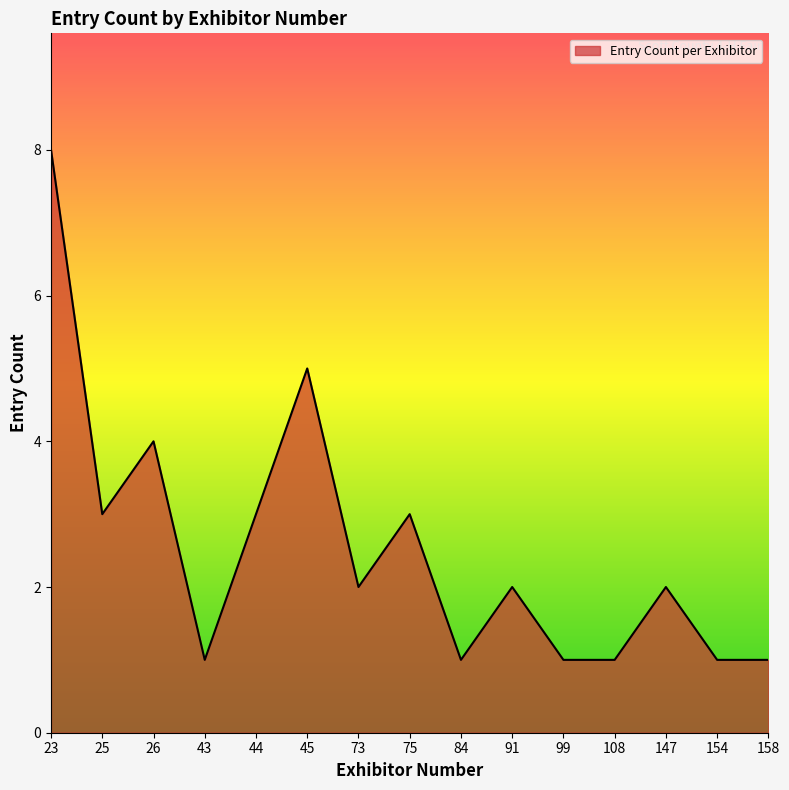

Where is the data nearest to the value 4?

26